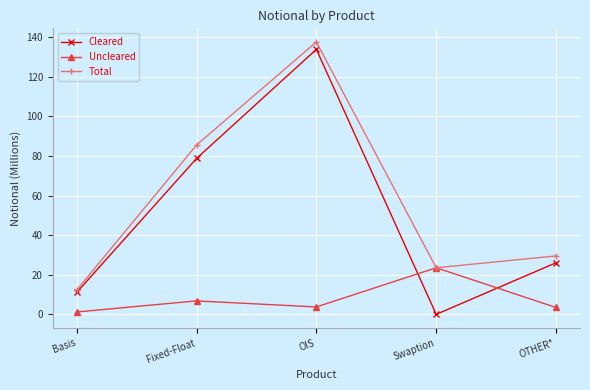

How many data points does each series have?

5